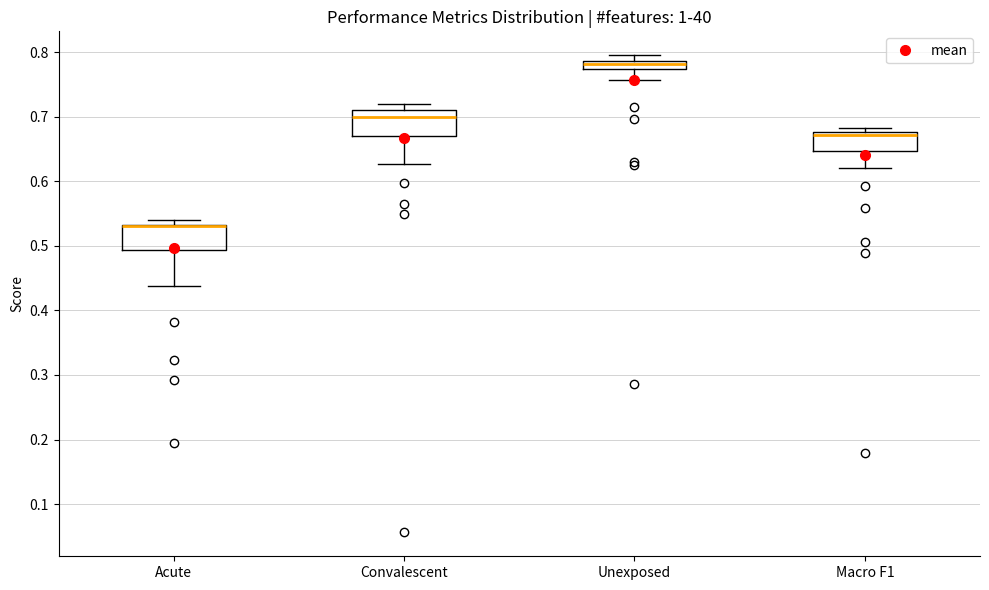

Where is the lower edge of the box for Unexposed on the y-axis? The values are not printed on the chart, so give them approximately, as read against the axis.

0.77